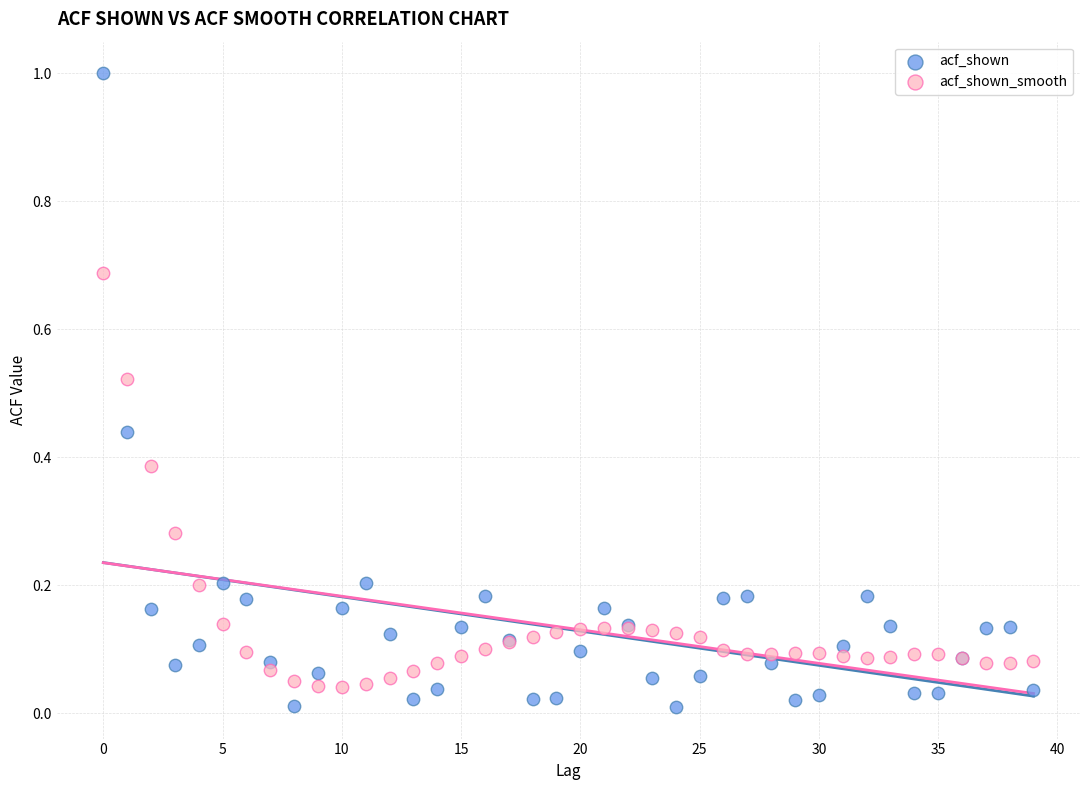

Which series has the largest Y range (max minus min)?

acf_shown